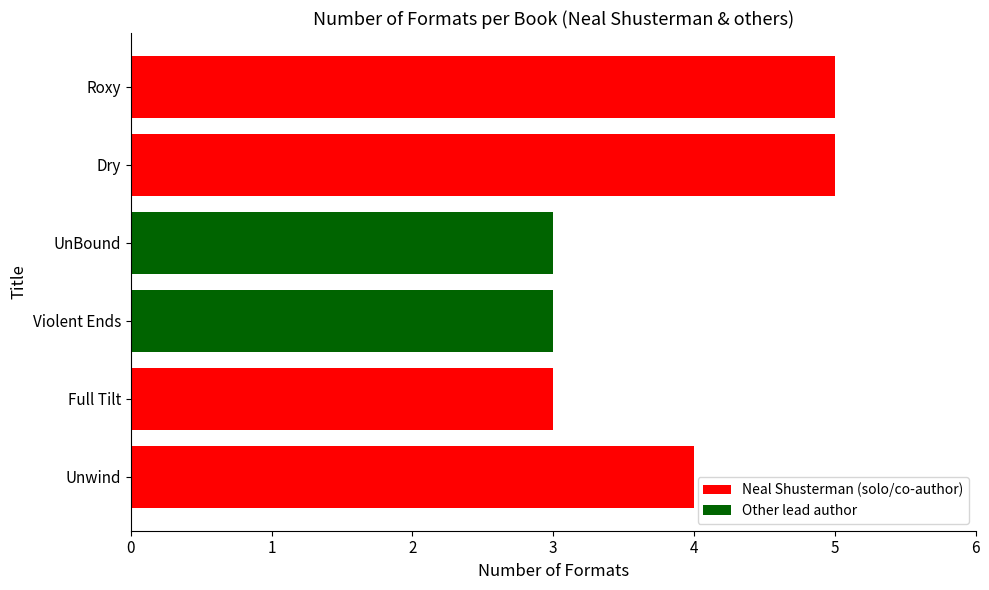

What is the sum of all values?

23